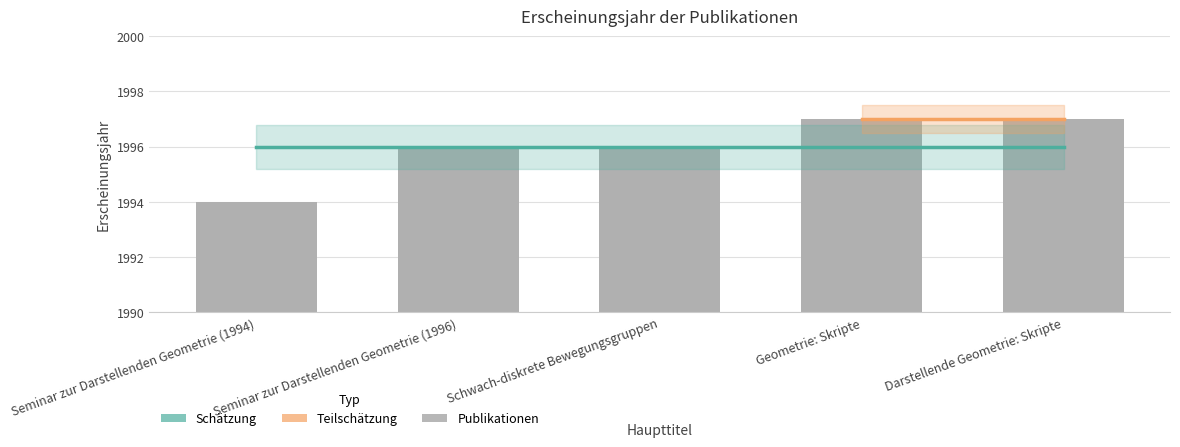

What is the label of the 1st bar from the left?

Seminar zur Darstellenden Geometrie (1994)